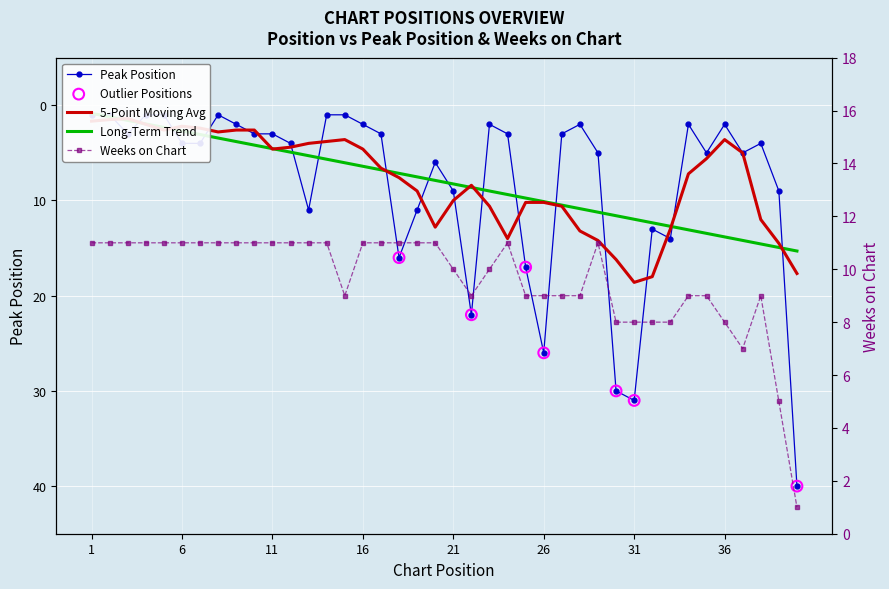

Which series has the widest spread of Y values?

Peak Position